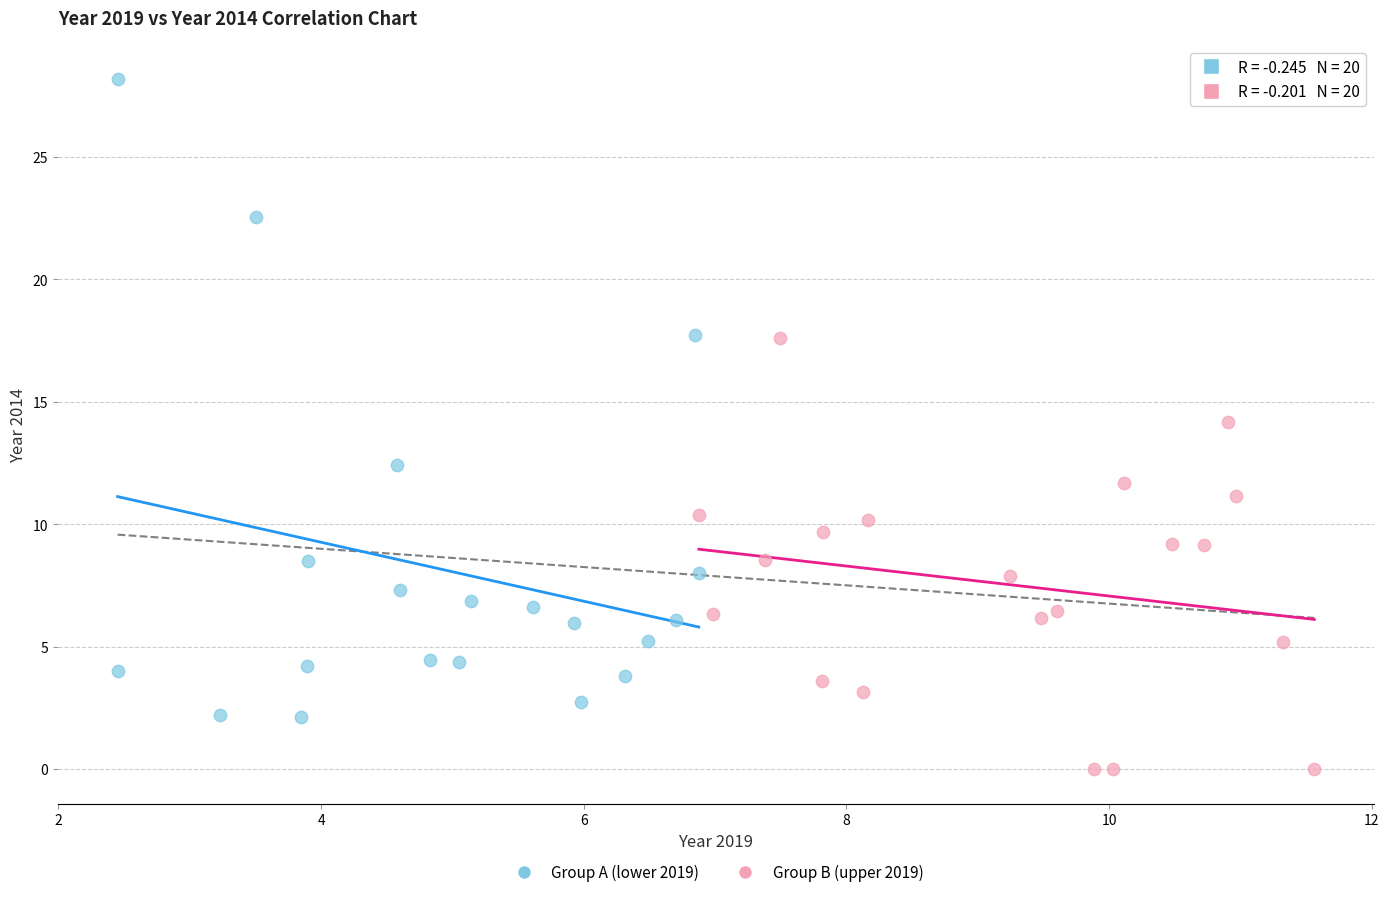

Which series contains the highest Y value?

Group A (lower 2019)